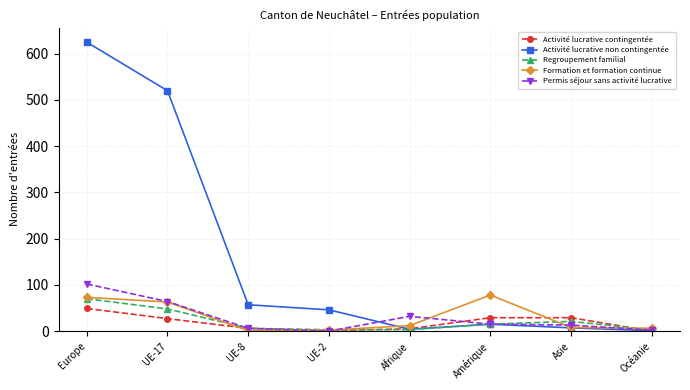

How many series are shown in this chart?

5